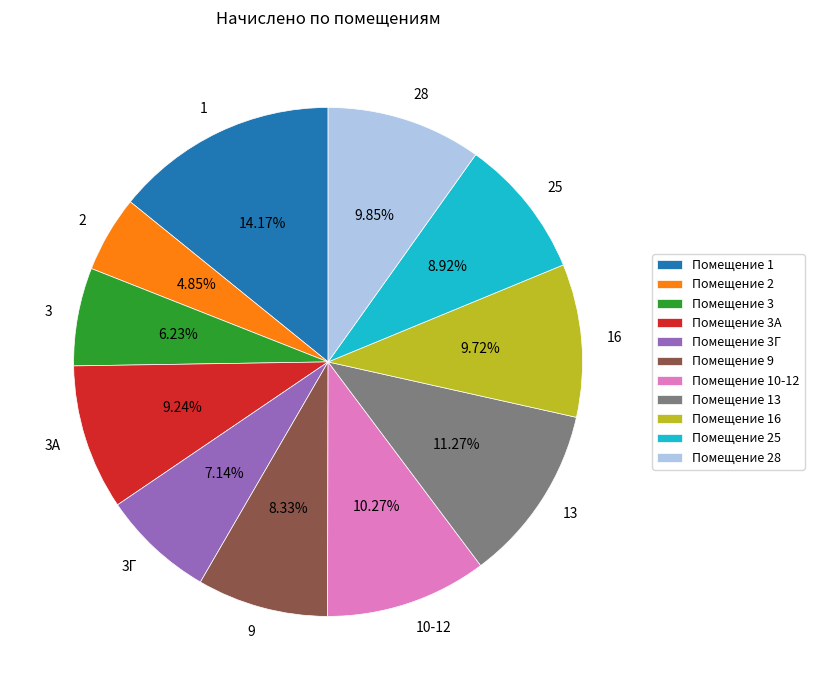

Which slice is the largest?

1